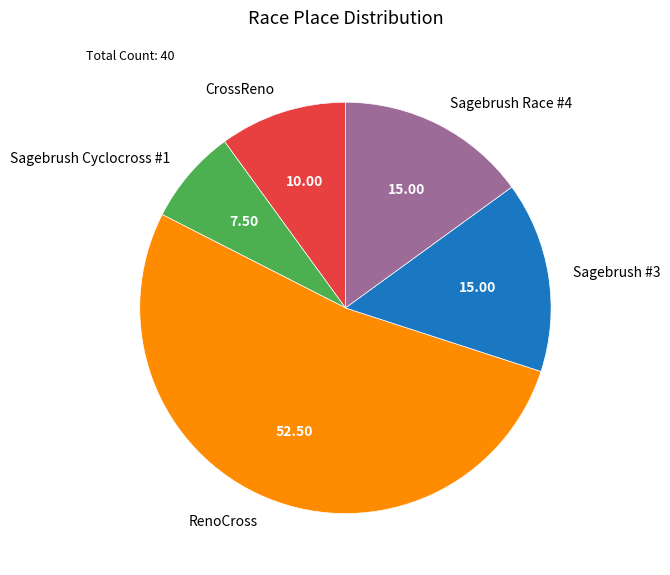

How many segments does this pie chart have?

5